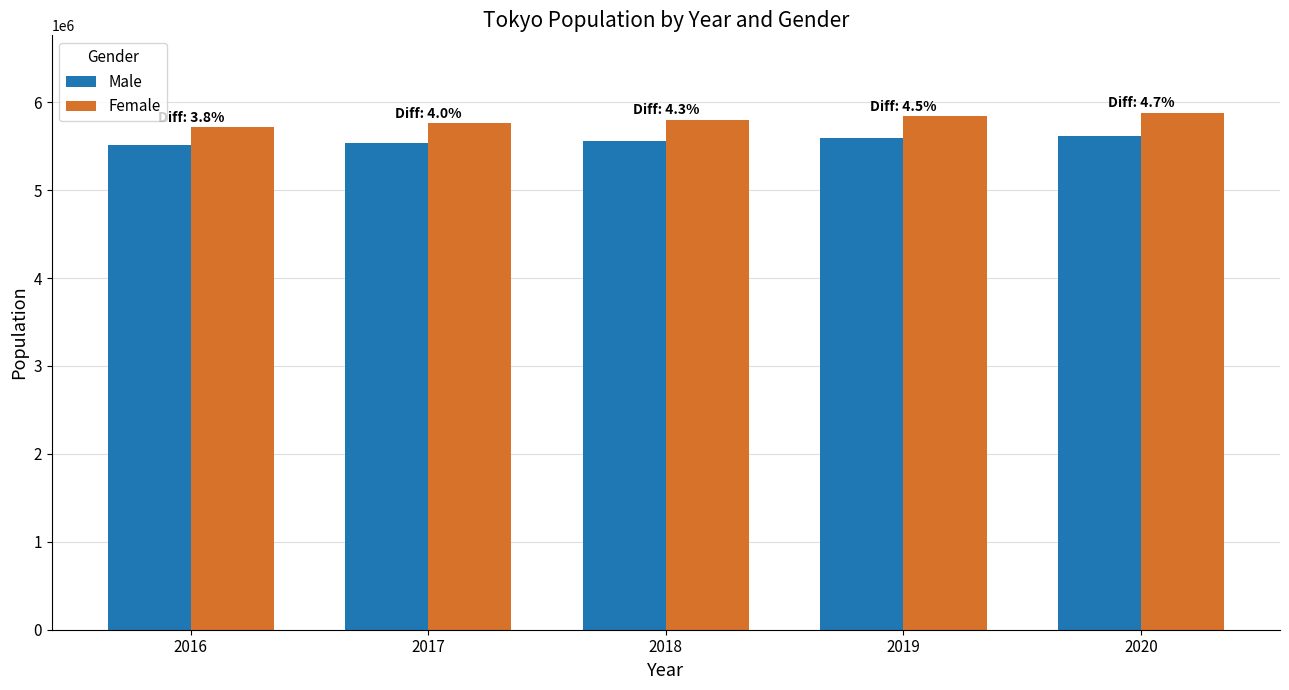

Which series has the largest range (max minus min)?

Female